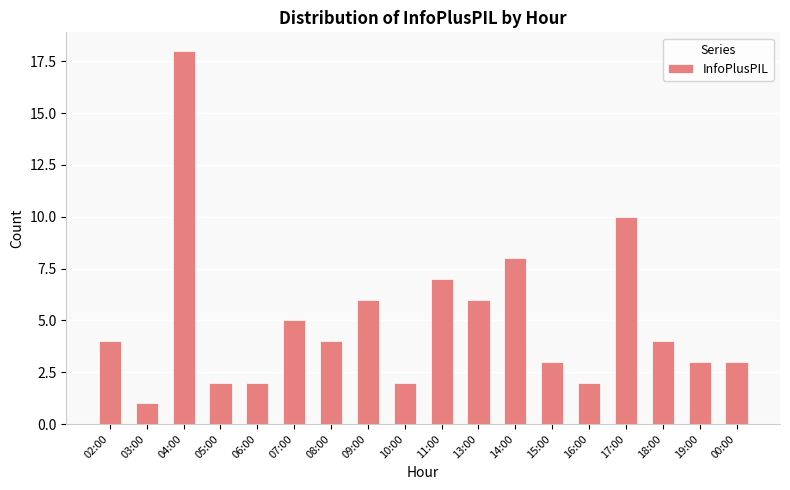

Reading left to right, extract all data points from this chart.

02:00=4	03:00=1	04:00=18	05:00=2	06:00=2	07:00=5	08:00=4	09:00=6	10:00=2	11:00=7	13:00=6	14:00=8	15:00=3	16:00=2	17:00=10	18:00=4	19:00=3	00:00=3